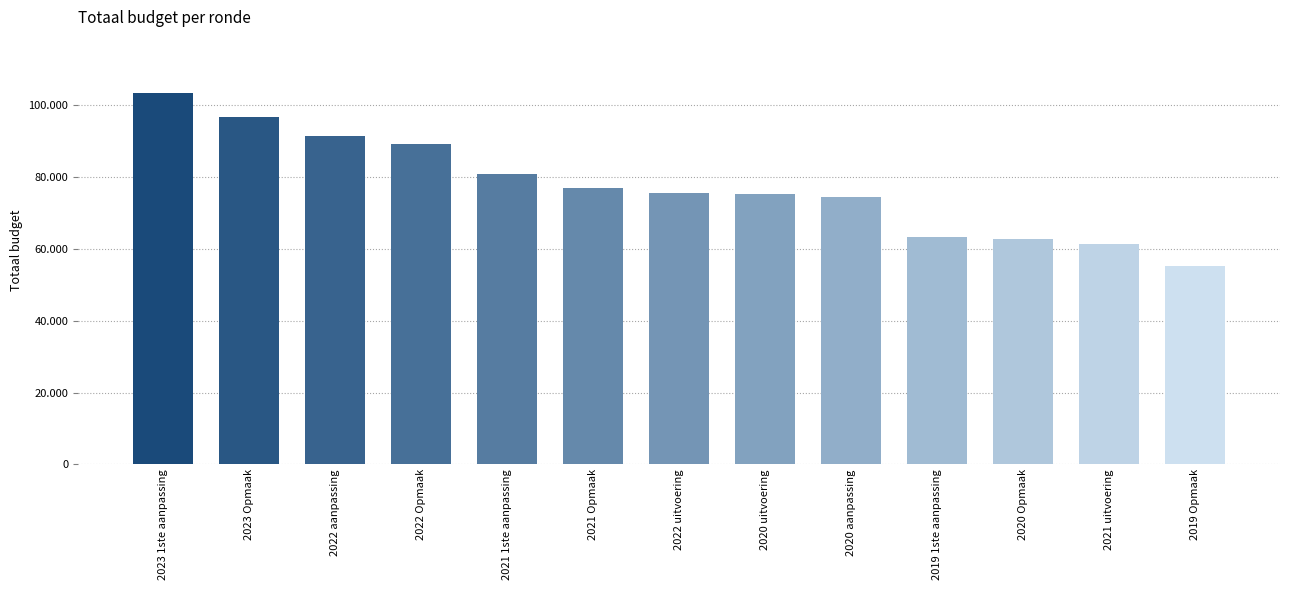

Does the chart contain any negative values?

No